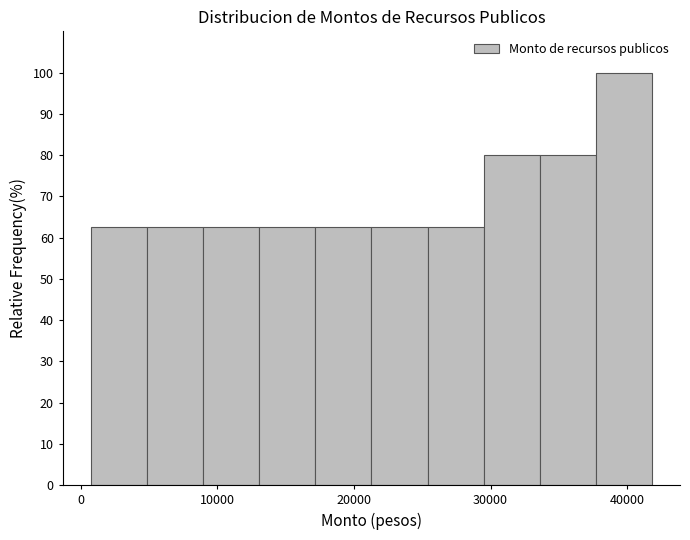

How tall is the bar that spans 17000 to 21000 on the x-axis? Neither the bar edges nor the heights are printed on the chart, so give them approximately, as read against the axes.

63